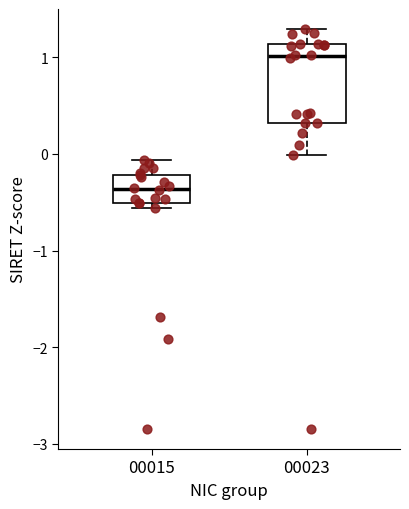

Reading left to right, transcribe this box plot: for each box, give where its median line is, the range the box spans, and where its two whiskers end, as read against the y-axis. The values are not printed on the chart, so give them approximately, as read against the axis.

00015: median -0.4, box -0.5 to -0.2, whiskers -0.6 to -0.1
00023: median 1.0, box 0.3 to 1.1, whiskers 0.0 to 1.3